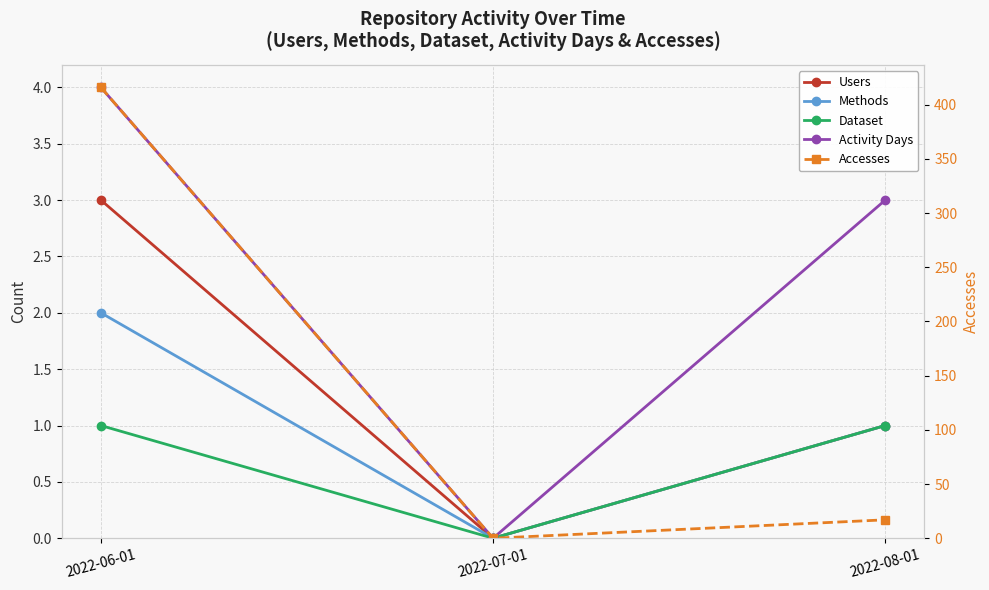

What value does the Activity Days series have at 2022-08-01?

3